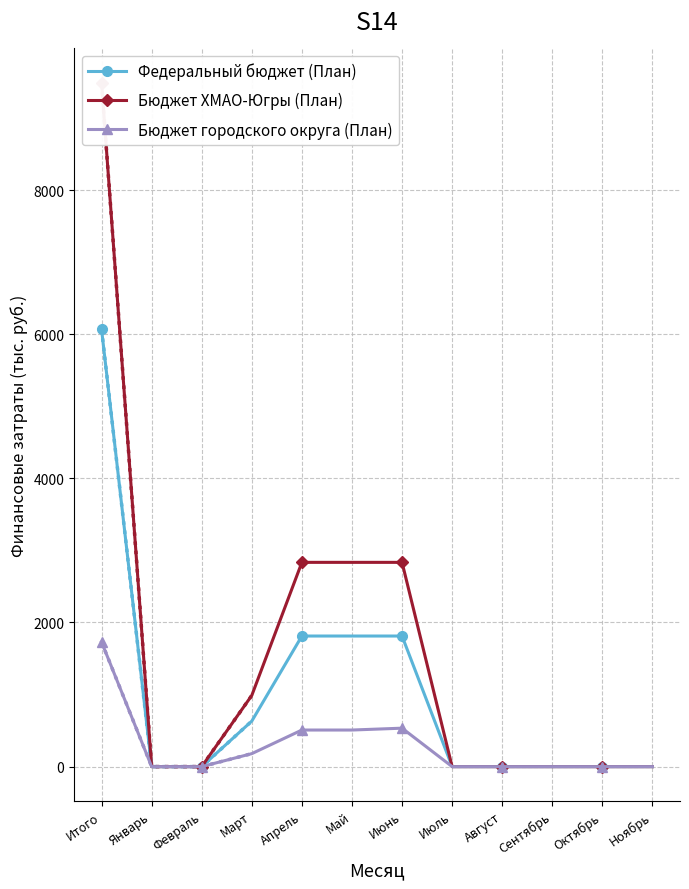

True or false: Федеральный бюджет (План) has a value of 1812.2 at Май.

True